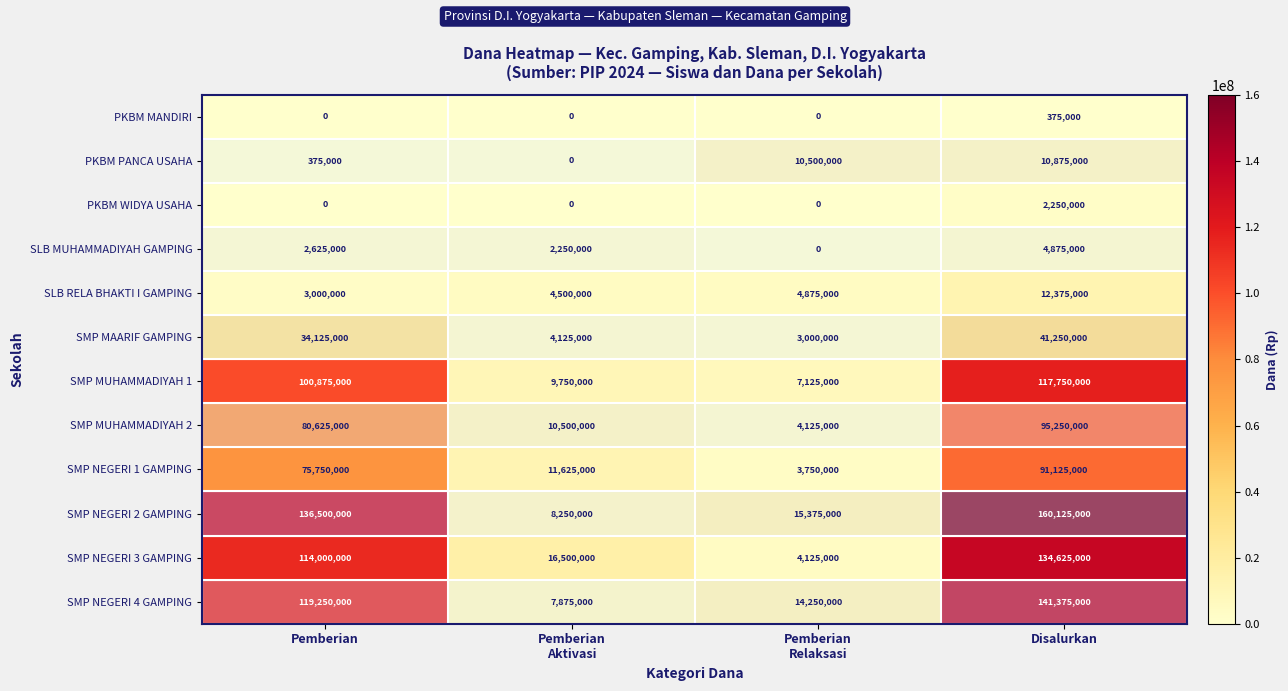

Is it true that SLB RELA BHAKTI I GAMPING equals 3000000 at Pemberian?

True